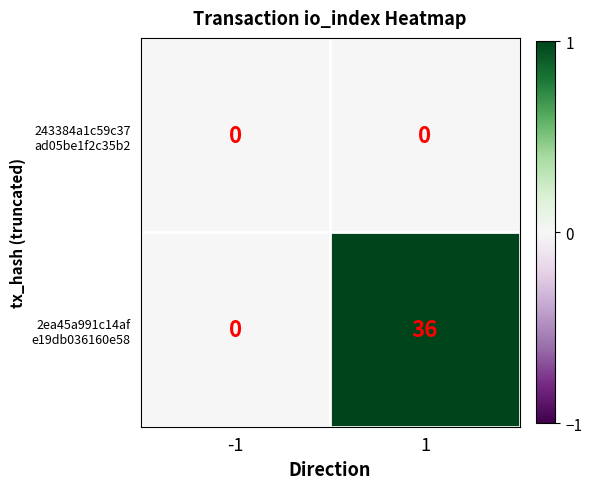

What is the difference between the highest and lowest values at 1?

36